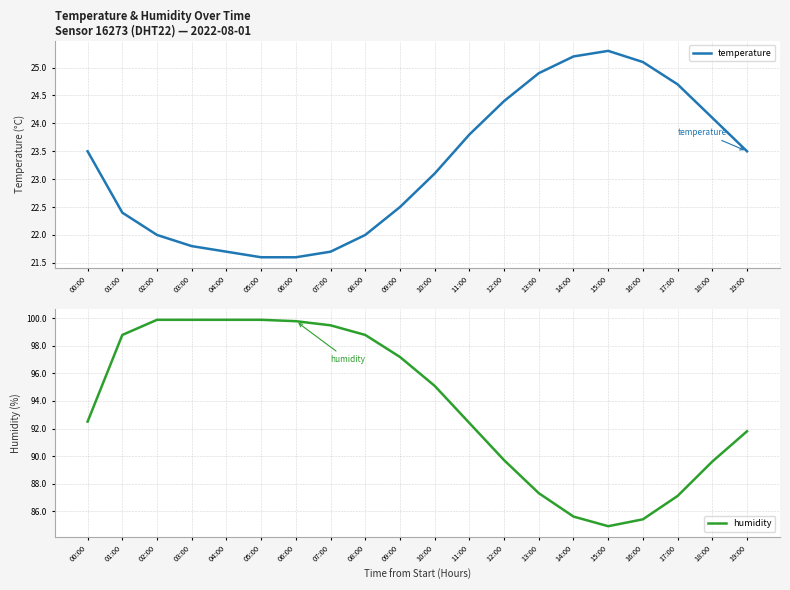

What position from the right is 07:00?

13